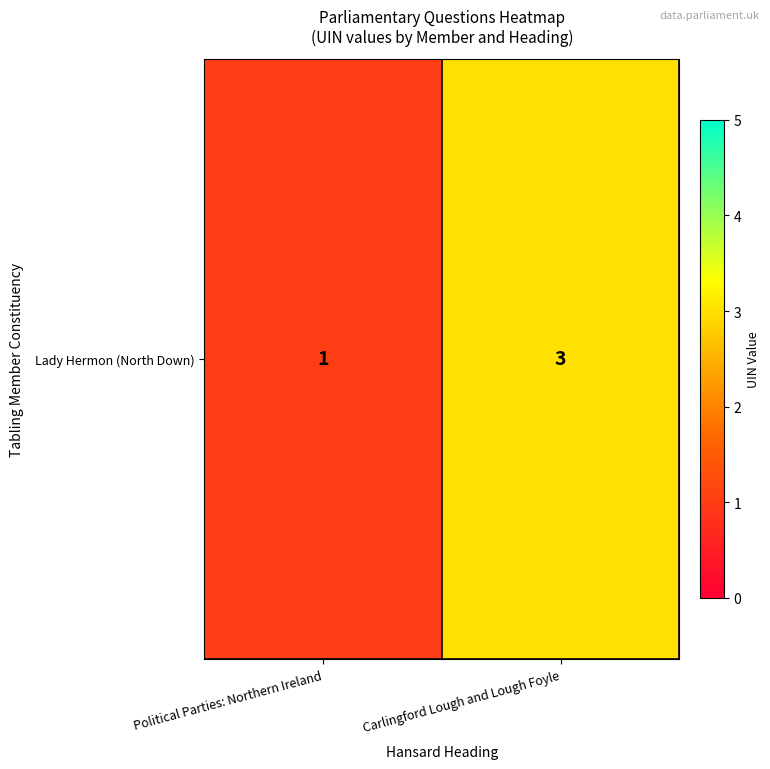

True or false: the data shows 1 at Political Parties: Northern Ireland.

False